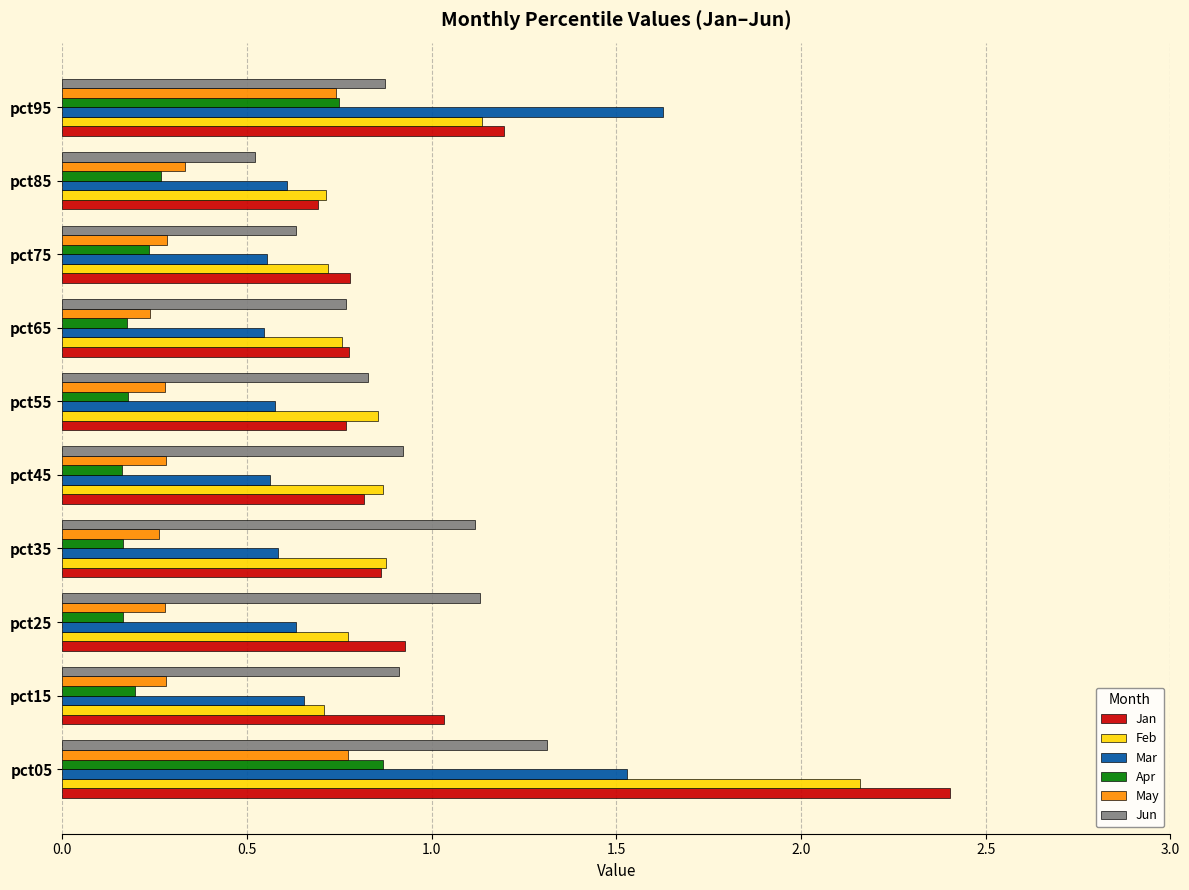

What is the highest value of the Mar series?

1.6